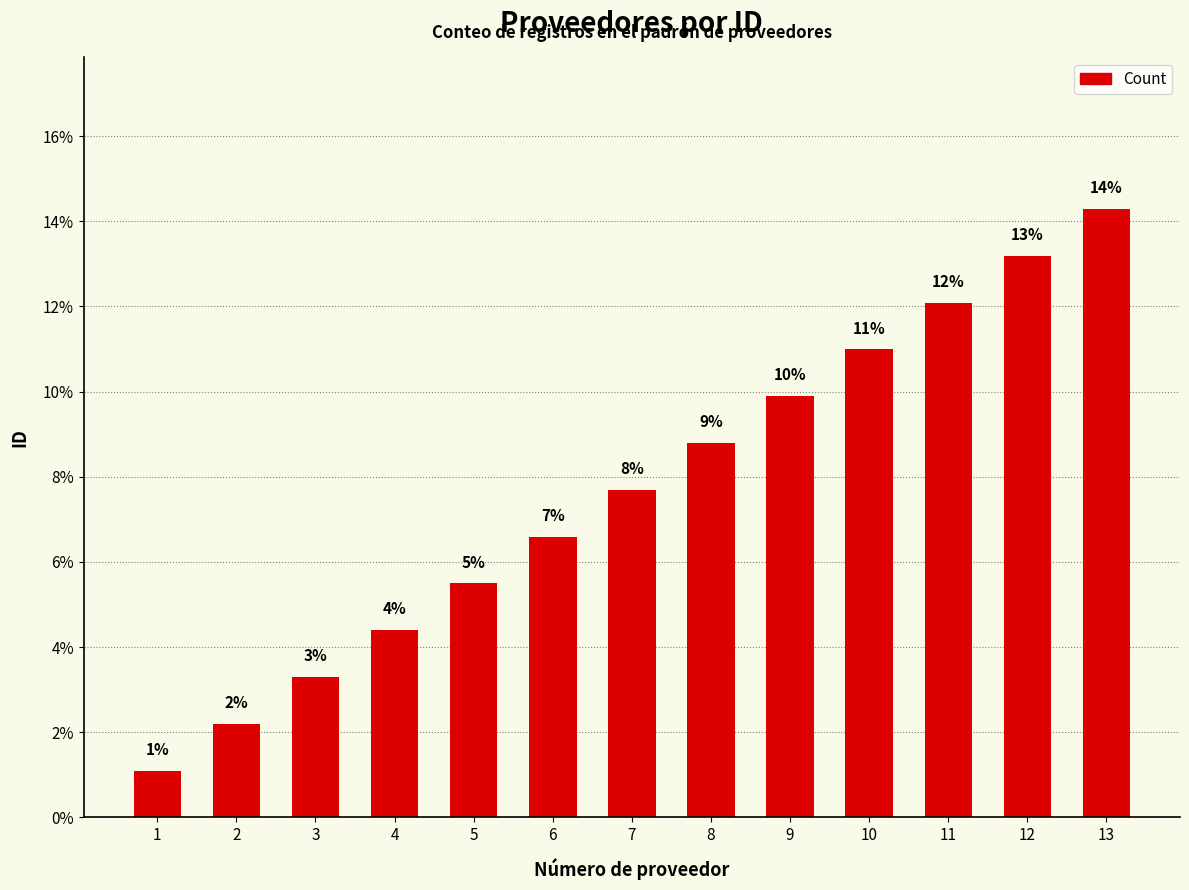

Rank the categories by value from highest to lowest.

13, 12, 11, 10, 9, 8, 7, 6, 5, 4, 3, 2, 1